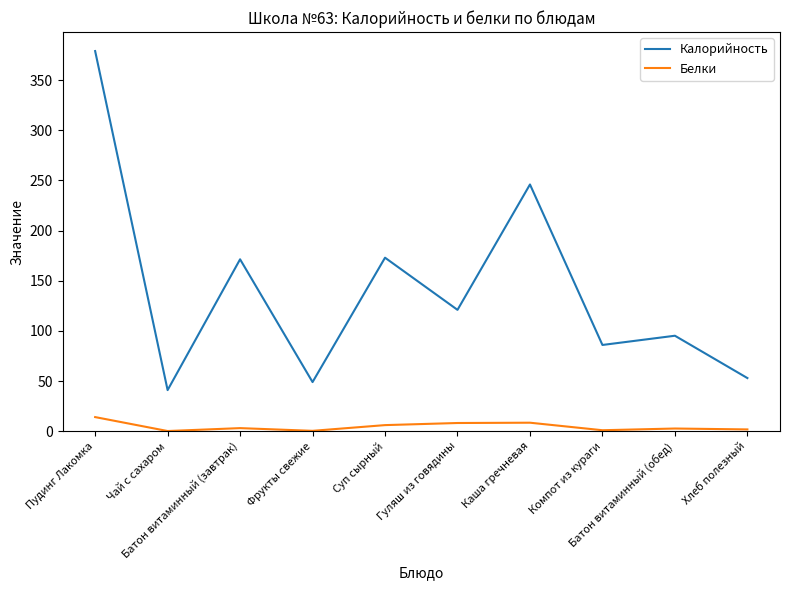

Which series has the largest total across all categories?

Калорийность